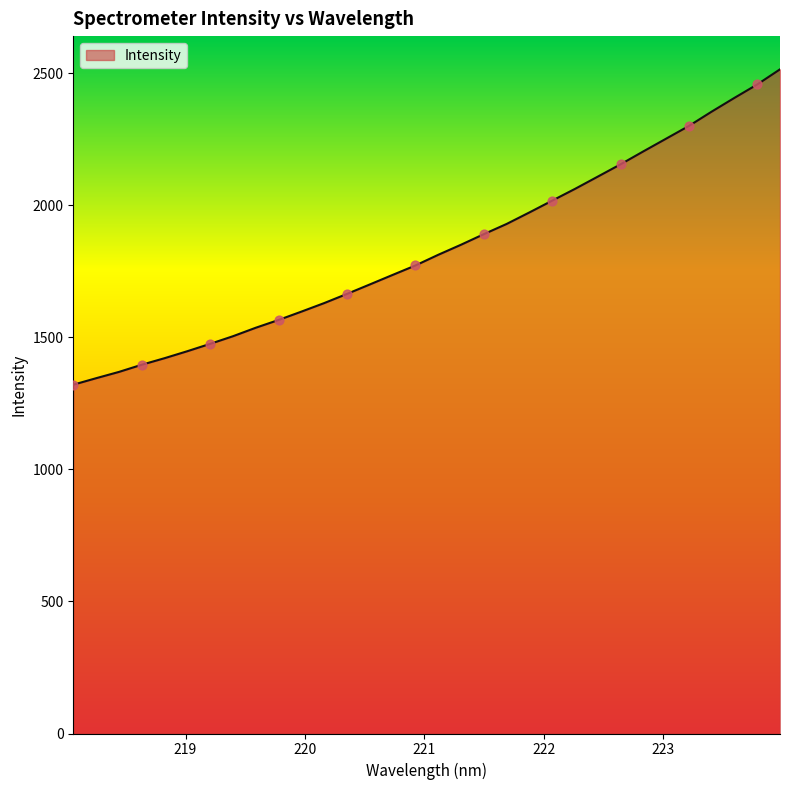

What is the difference between the maximum and minimum values?

1193.9